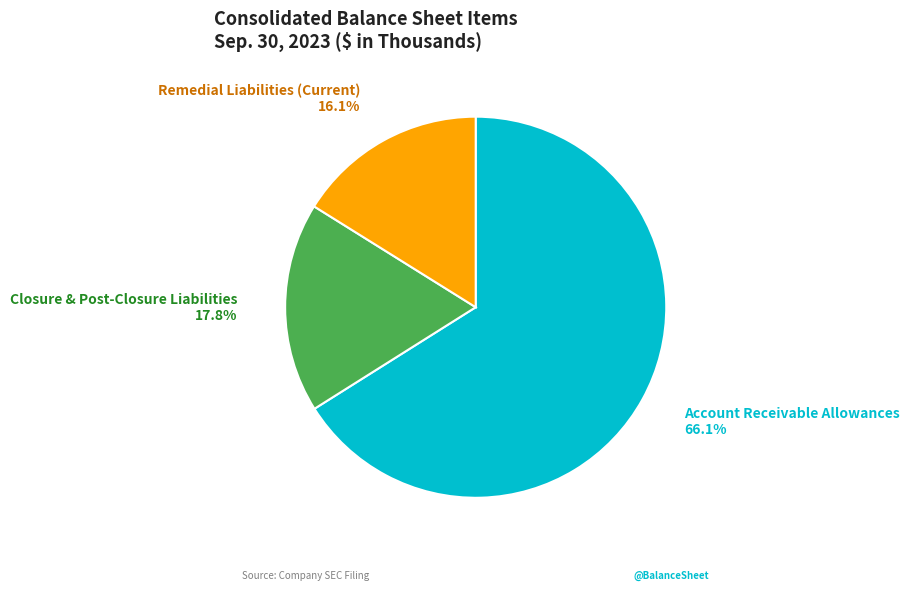

Does Account Receivable Allowances represent more than half of the total?

Yes